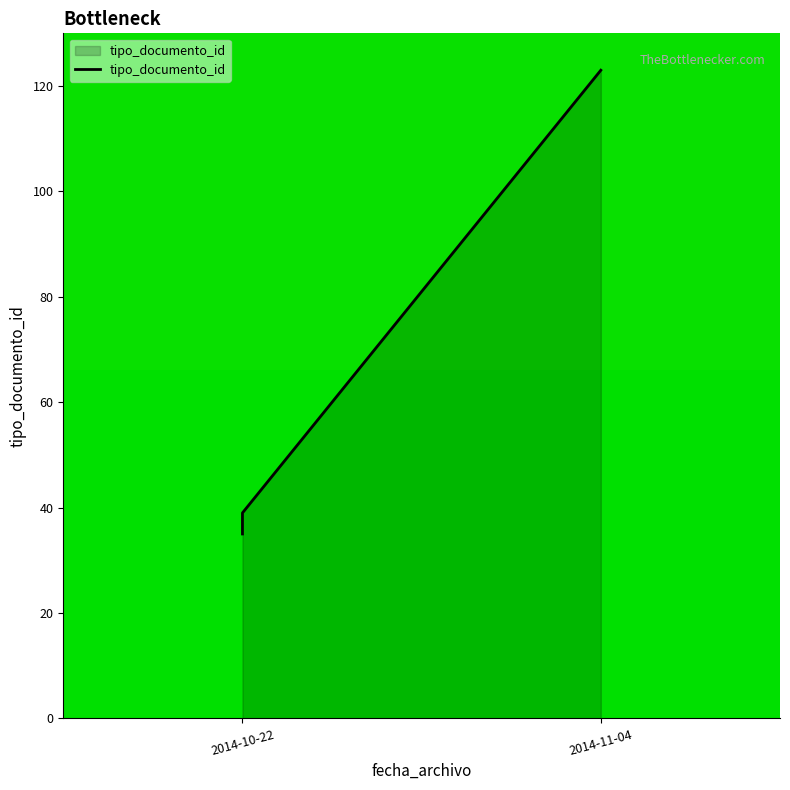

Reading left to right, extract all data points from this chart.

35	38	36	39	123	37